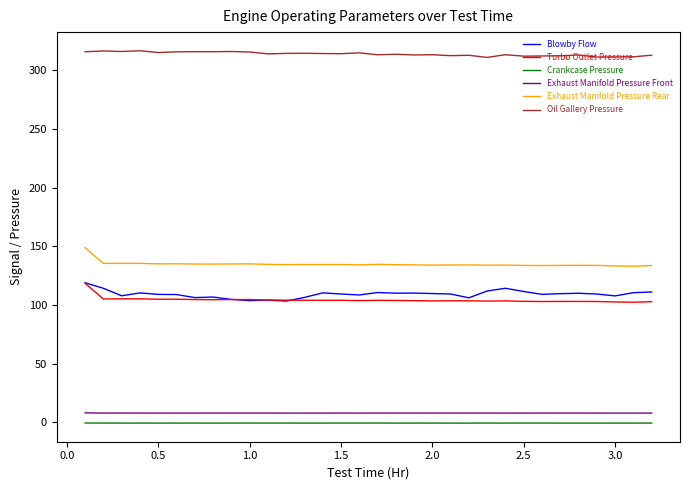

Which series has the largest total across all categories?

Oil Gallery Pressure